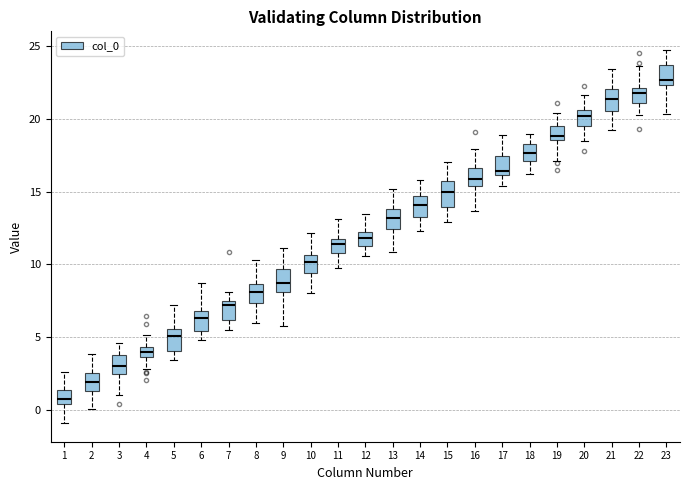

Which box's median line is the lowest?

1